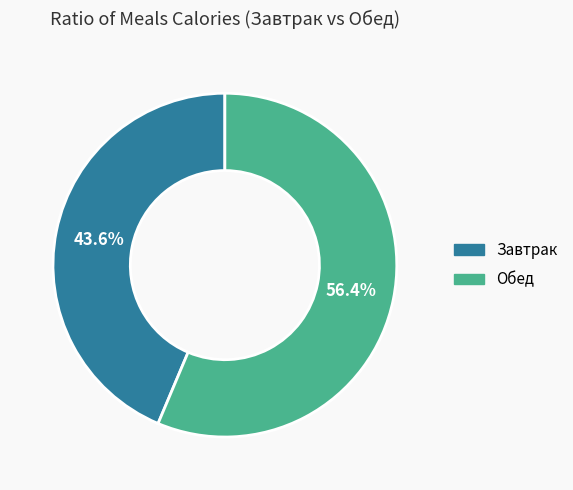

Which has a higher value, Обед or Завтрак?

Обед